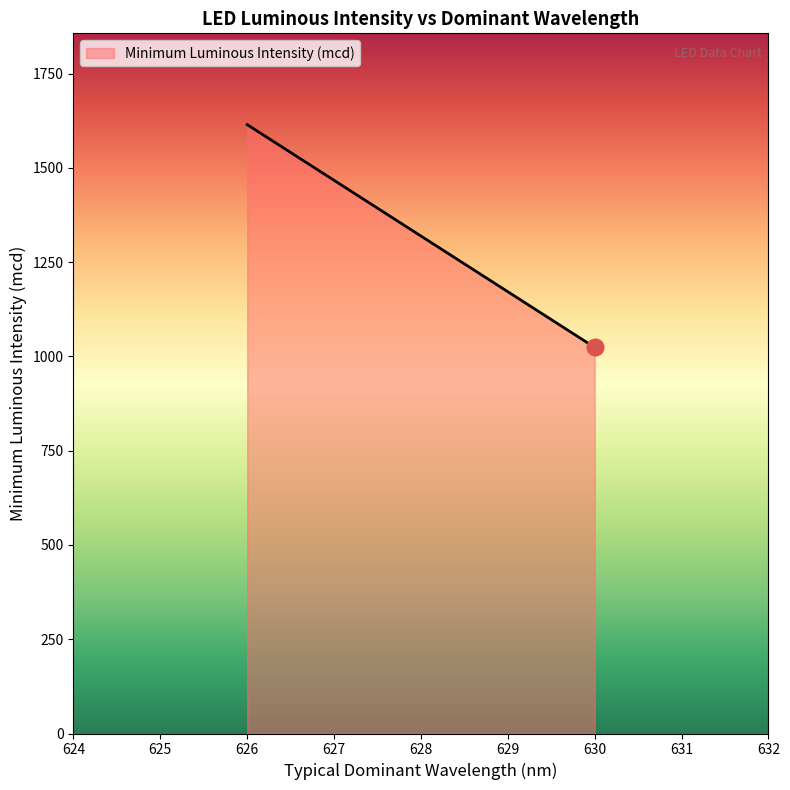

At which label is the value closest to 1319?

630